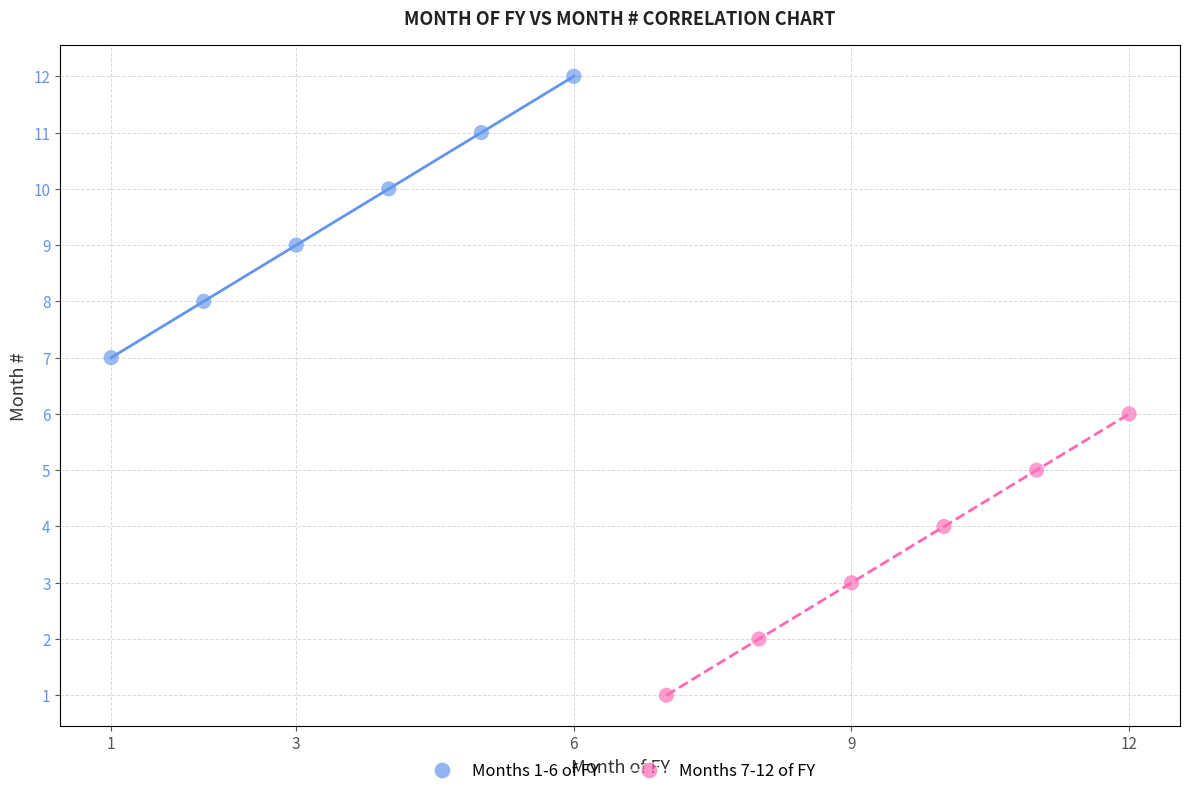

Which series reaches the minimum Y coordinate?

Months 7-12 of FY